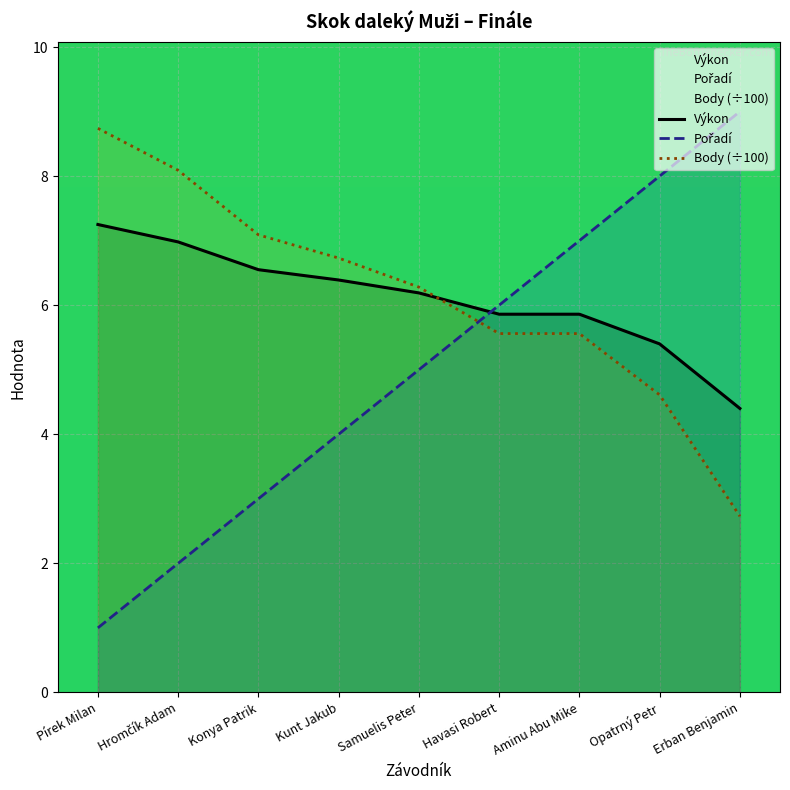

What is the sum of all Body (÷100) values?

55.4